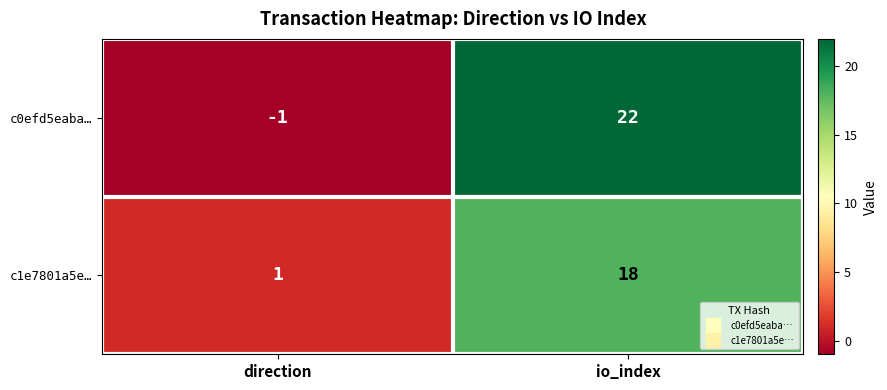

Is it true that c1e7801a5e… equals 24 at io_index?

False